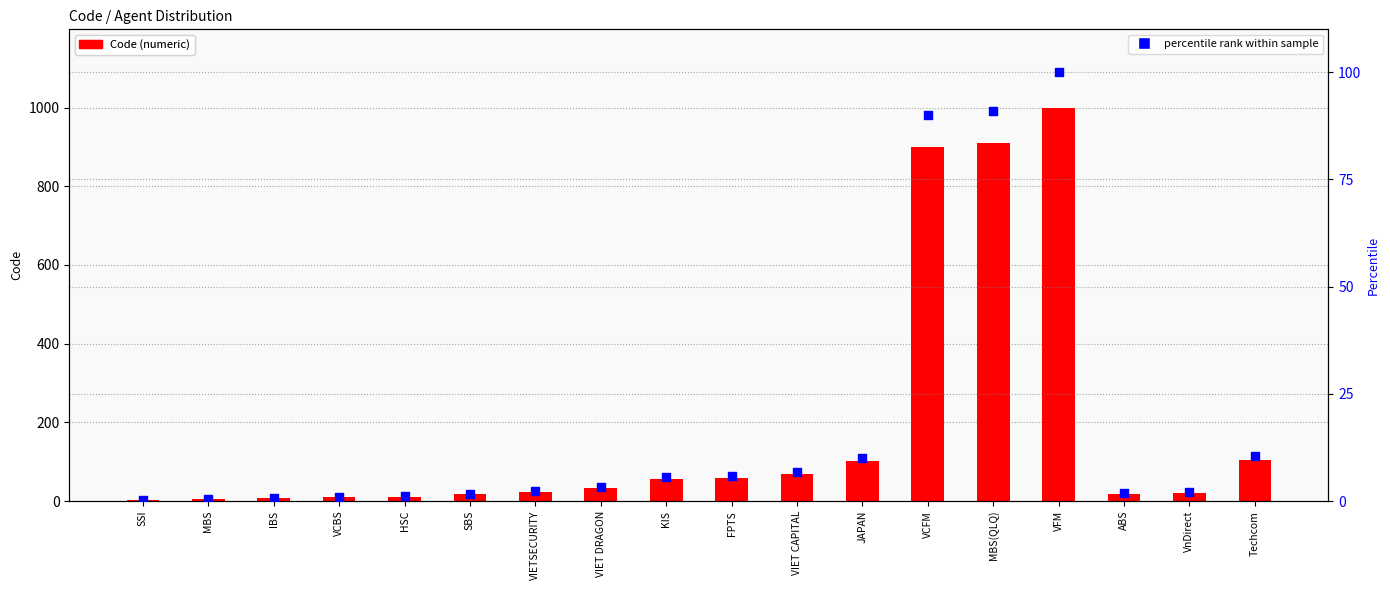

Which series has the widest spread of Y values?

Code (numeric)